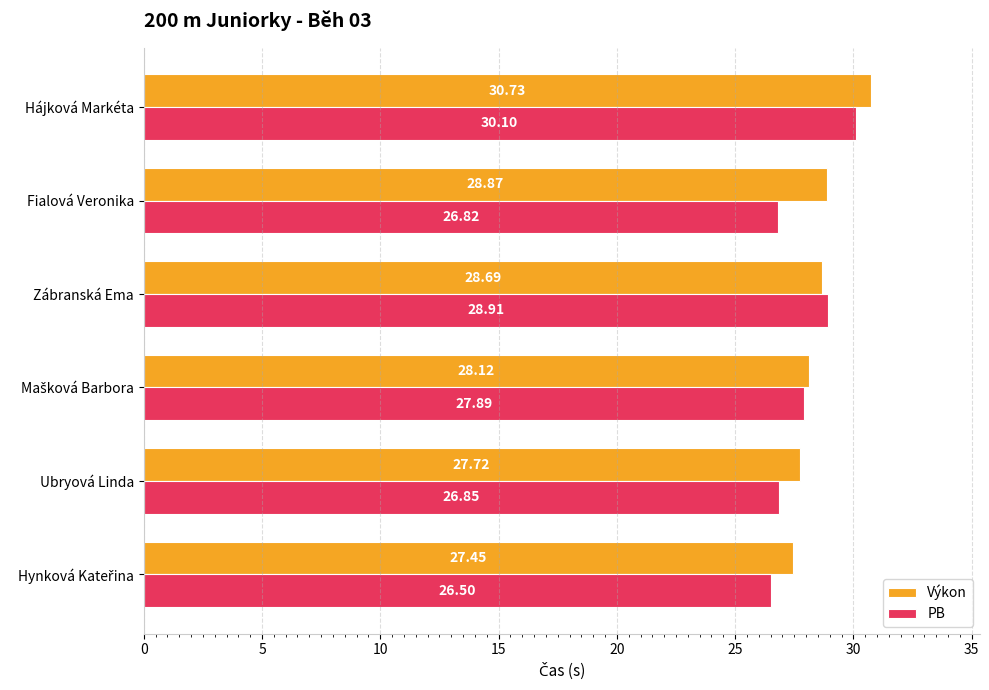

Rank the series by their maximum value, from lowest to highest.

PB, Výkon